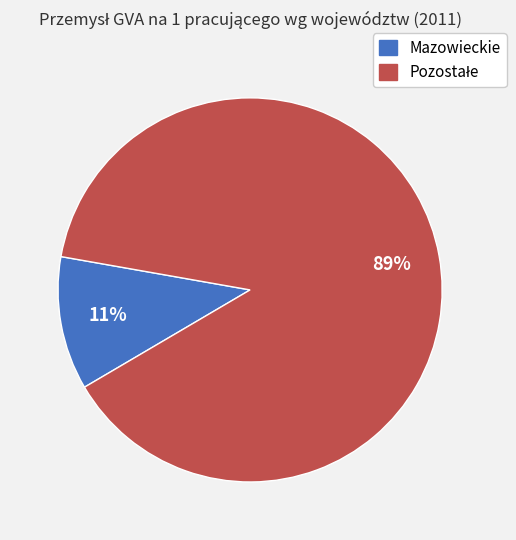

Is there a majority slice in this chart?

Yes